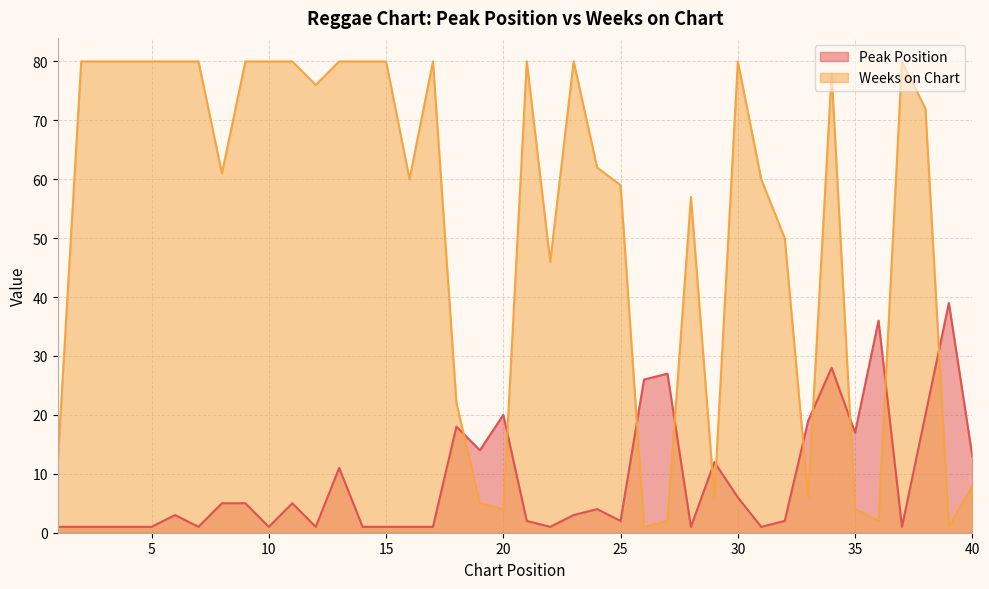

Rank the series at 39 from lowest to highest value.

Weeks on Chart, Peak Position